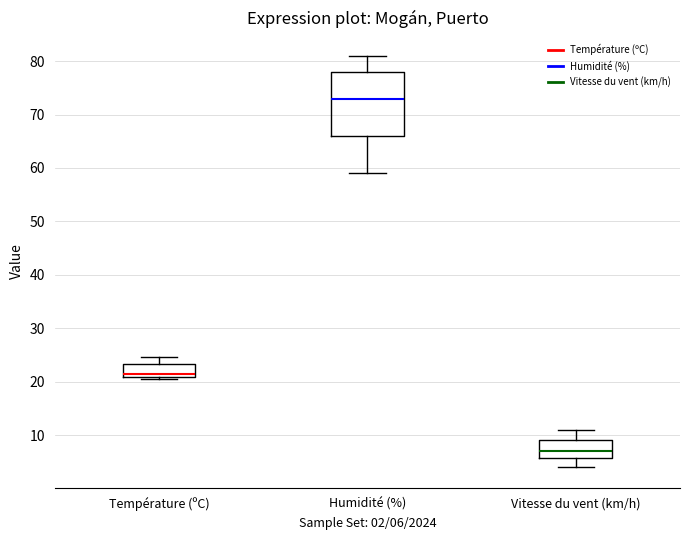

Where is the lower edge of the box for Humidité (%) on the y-axis? The values are not printed on the chart, so give them approximately, as read against the axis.

66